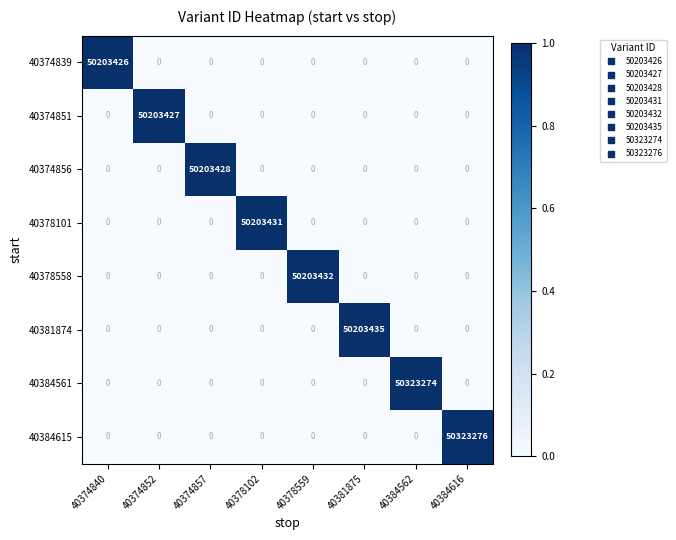

Count the number of categories in the chart.

8